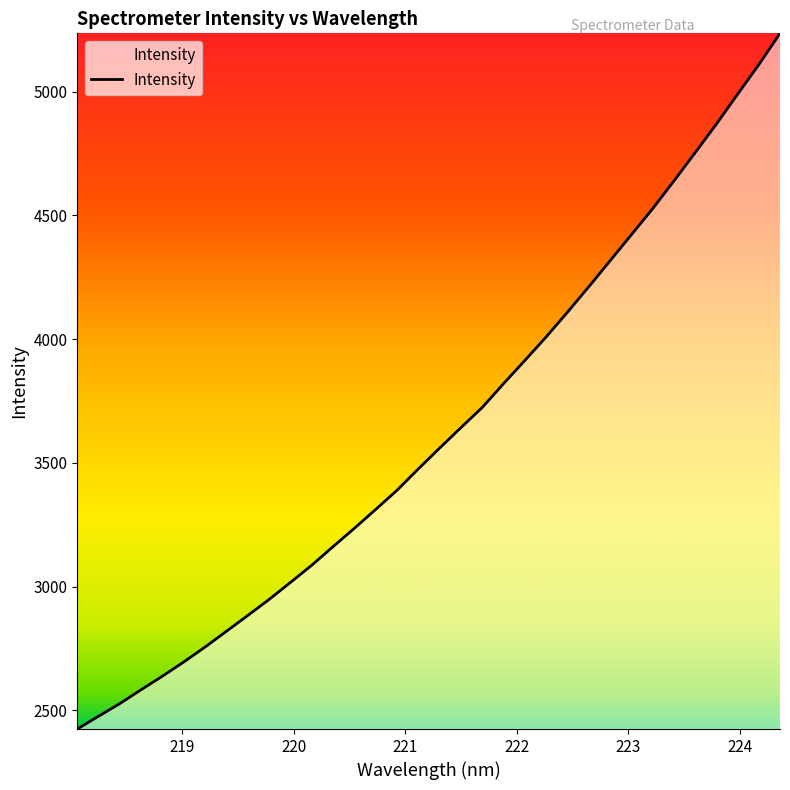

What is the maximum value shown in the chart?

5235.4